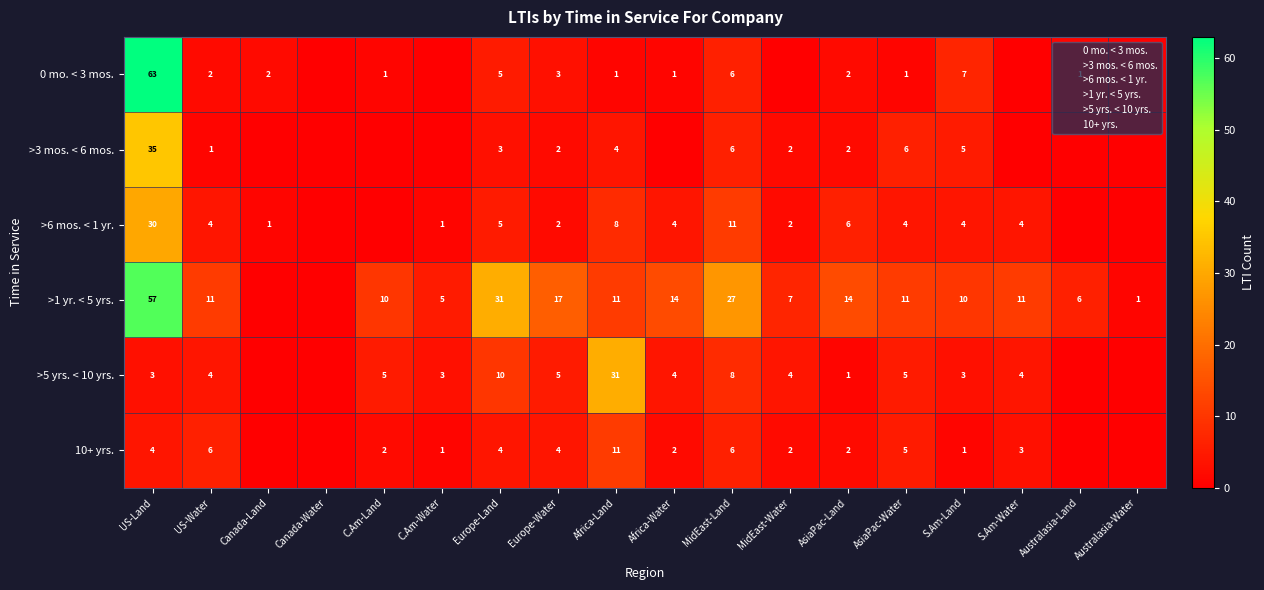

Which series changed the most between C.Am-Water and S.Am-Water?

>1 yr. < 5 yrs.